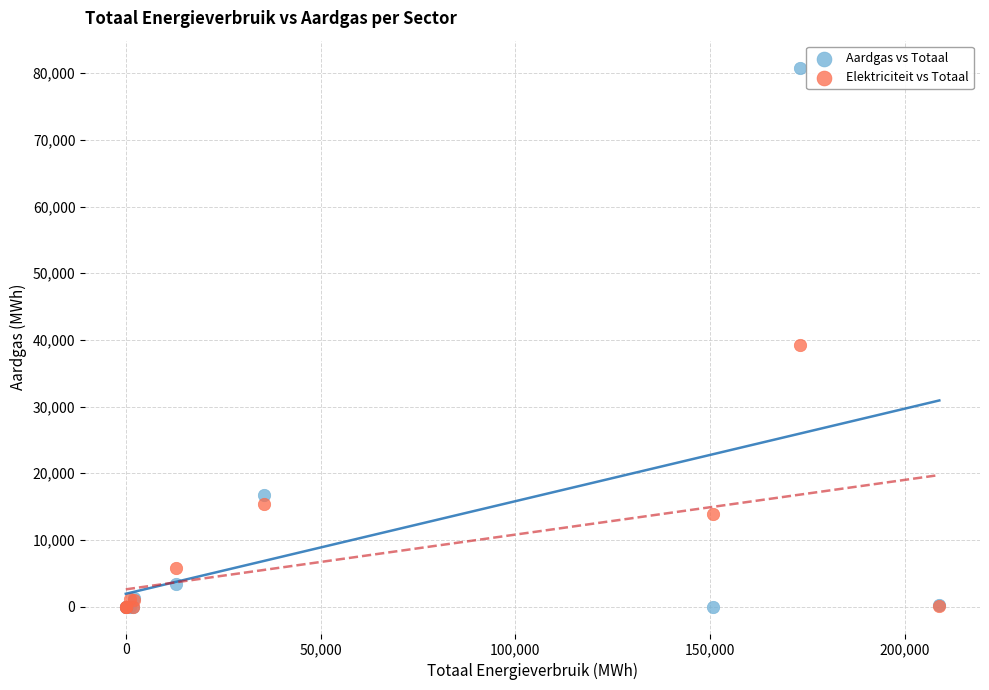

In the Elektriciteit vs Totaal series, what Y value is closest to 19631?

15378.9